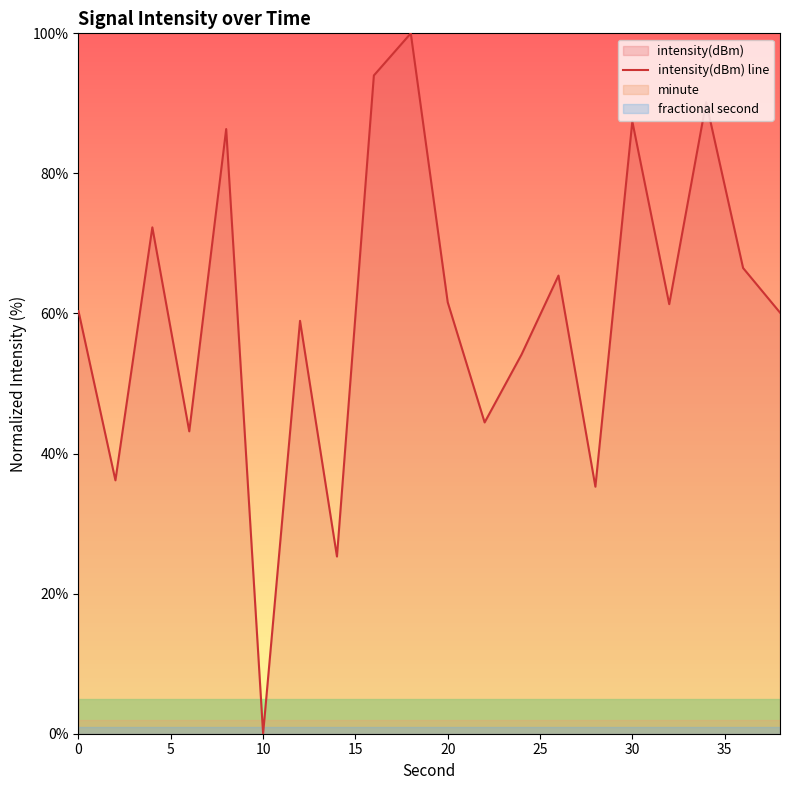

What is the highest value of the intensity(dBm) line series?

100.0